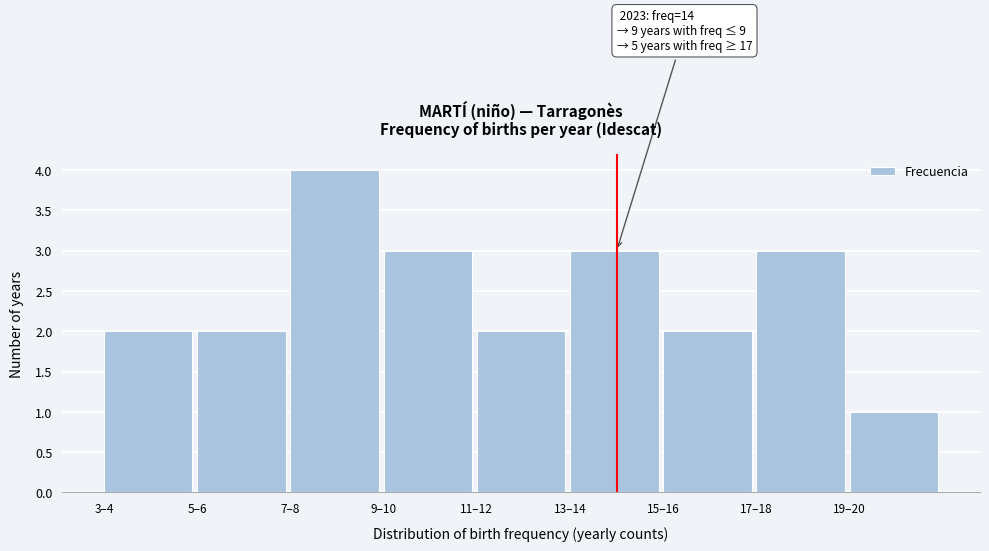

Reading left to right, what are all the values shown in this chart?

2	2	4	3	2	3	2	3	1